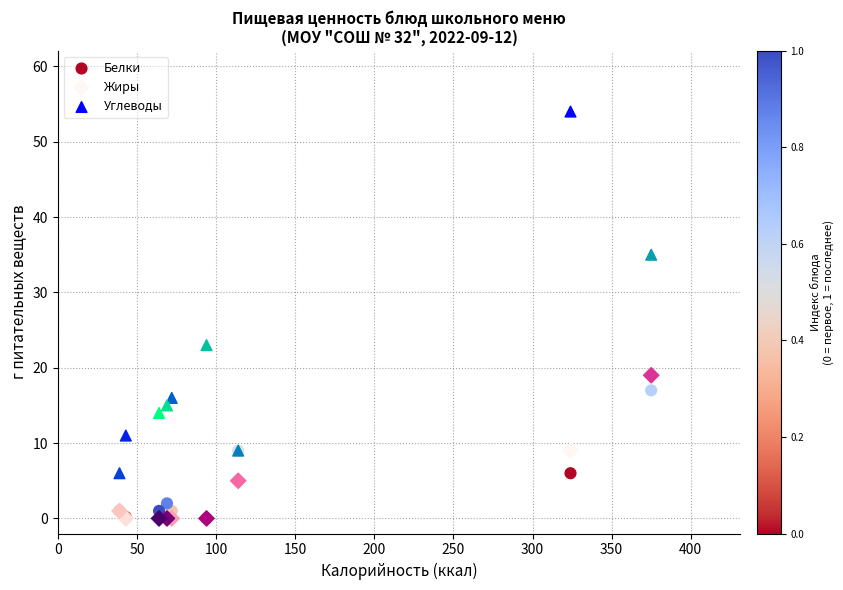

Across all series, what Y value is closest to 27?

23.0